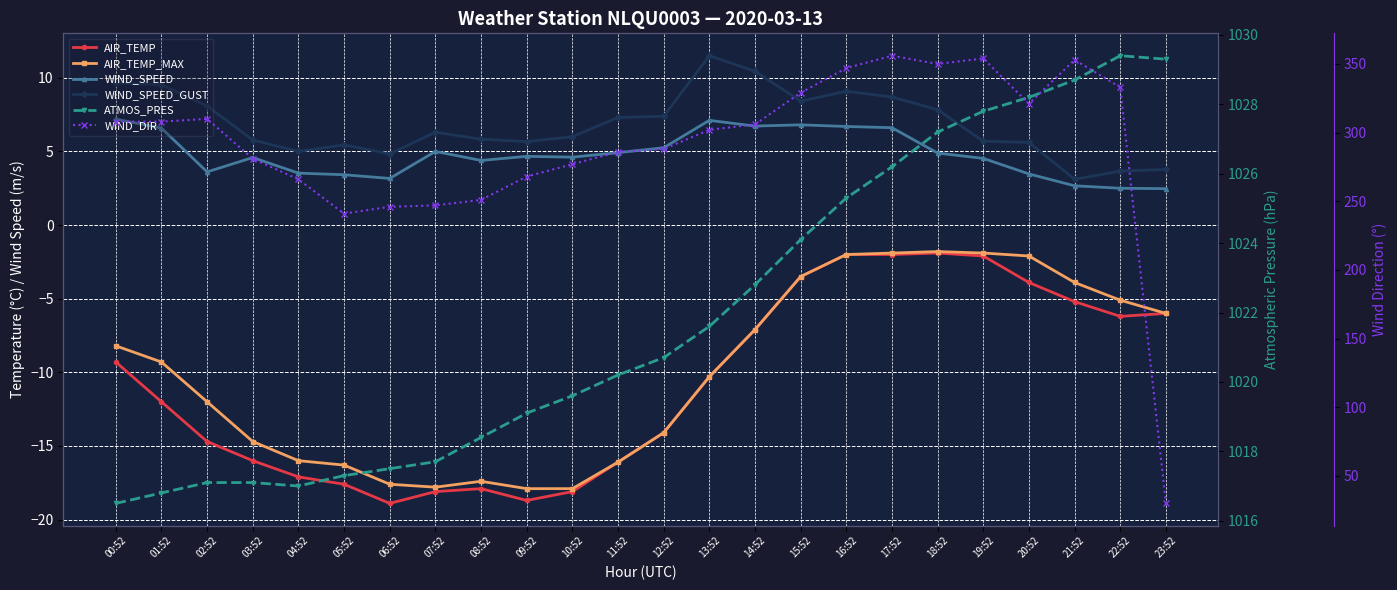

What value does the WIND_SPEED series have at 22:52?

2.5